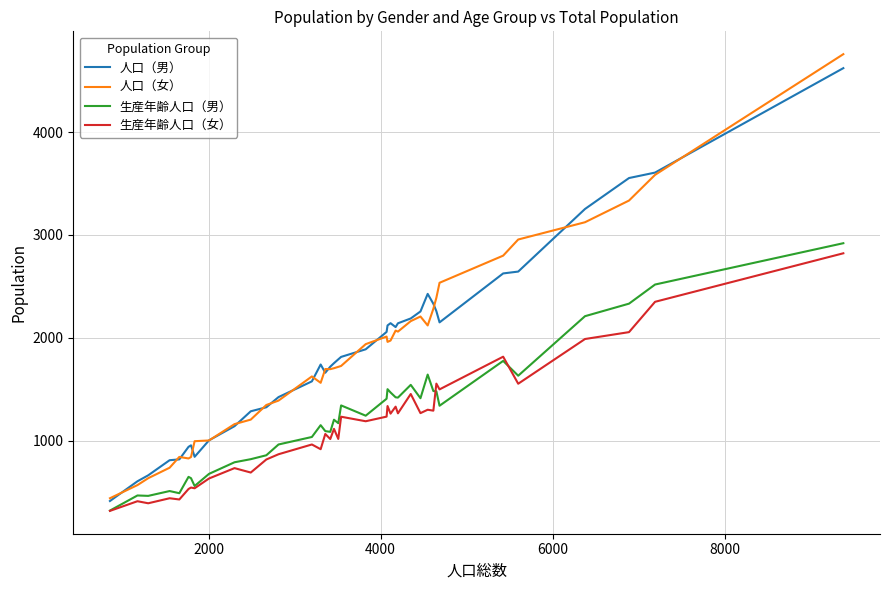

True or false: 生産年齢人口（女） and 人口（女） intersect in this chart.

False